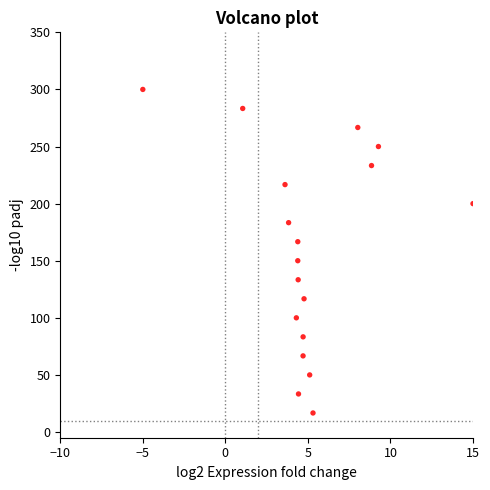

What is the range of Y values (max minus min)?

283.3